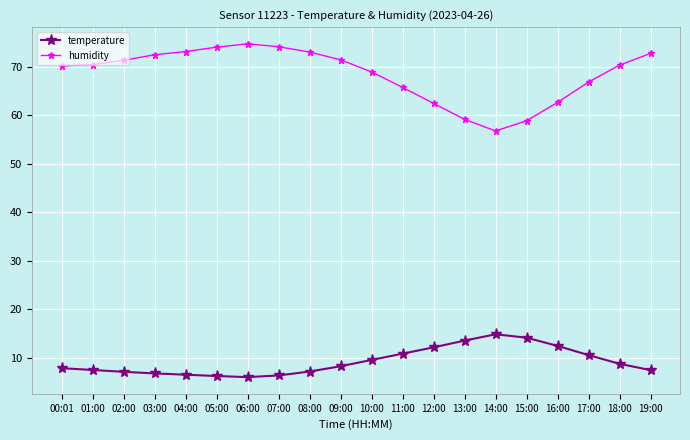

How many lines are shown in the chart?

2